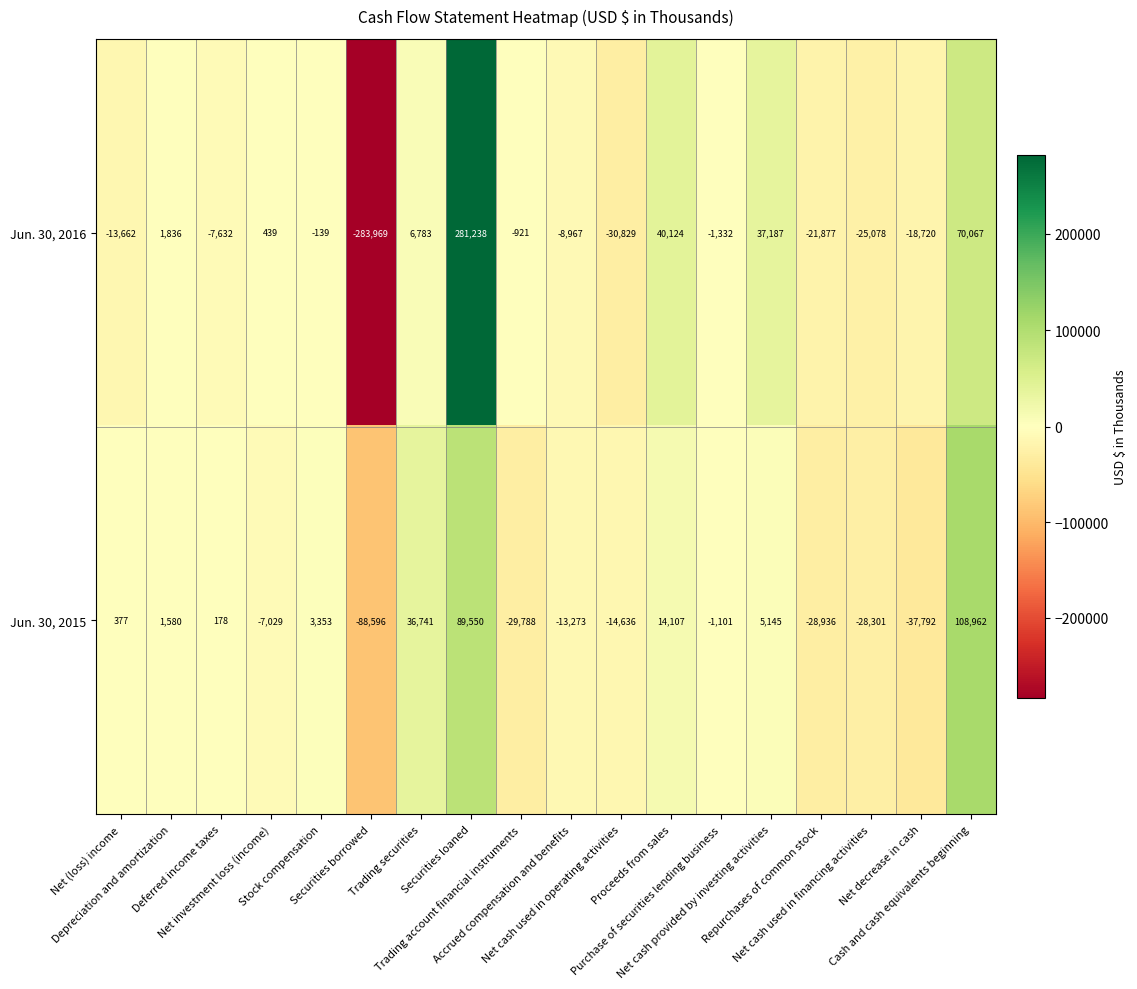

How many negative values does the Jun. 30, 2016 series have?

11